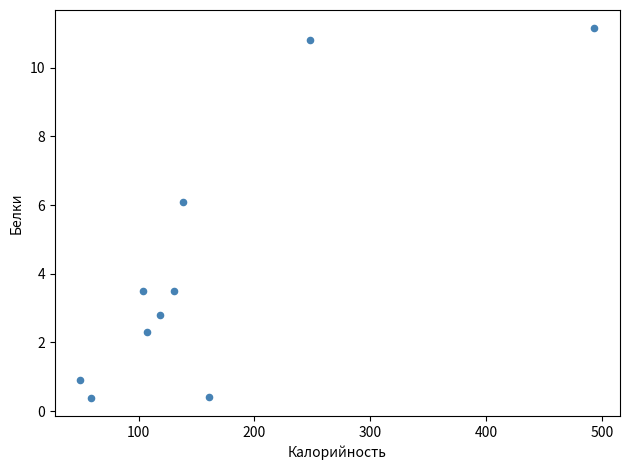

What is the average X value?

160.9